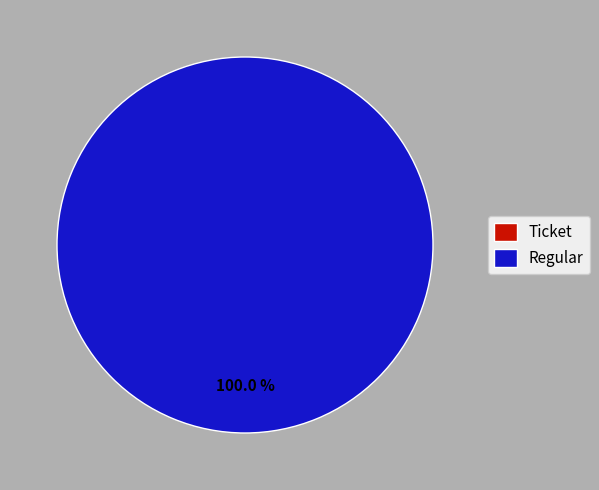

To the nearest percent, what is the average slice percentage?

50%